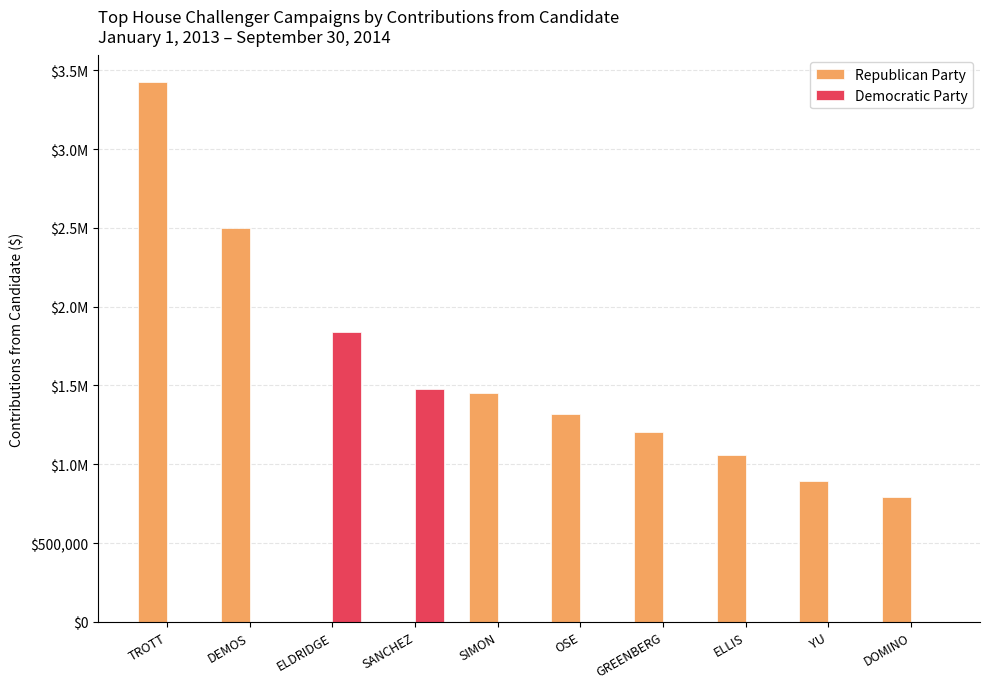

Which category has the highest value across all series?

TROTT